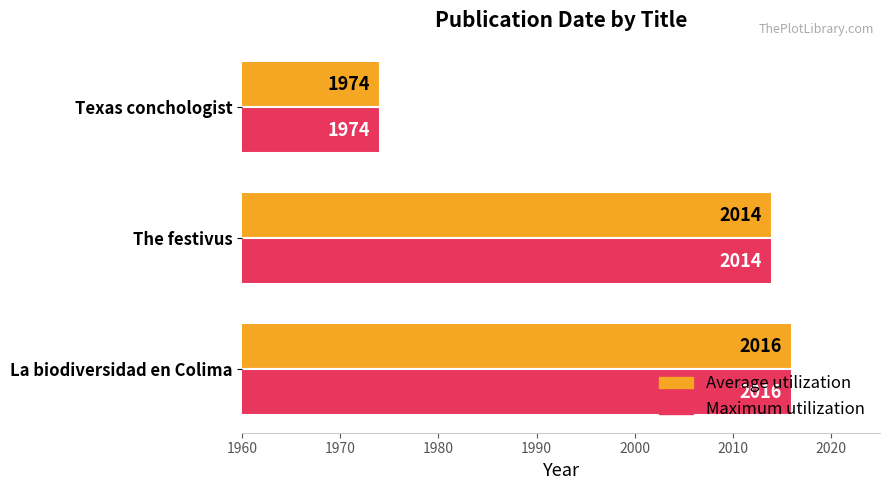

Where is Maximum utilization nearest to the value 1995?

The festivus